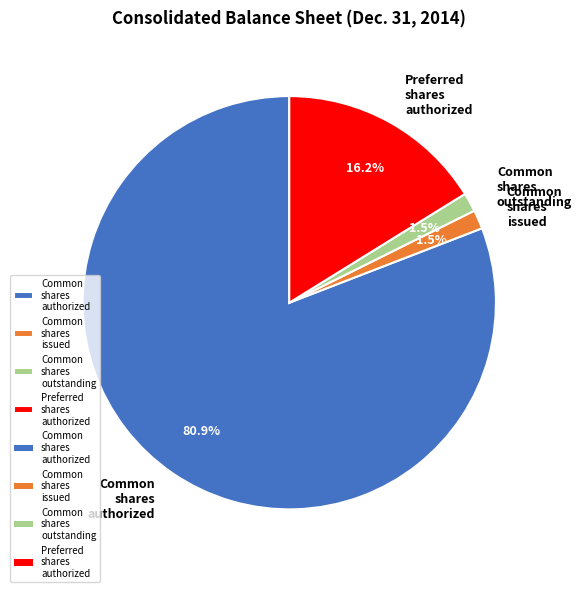

Which slice represents more than half of the pie?

Common shares authorized